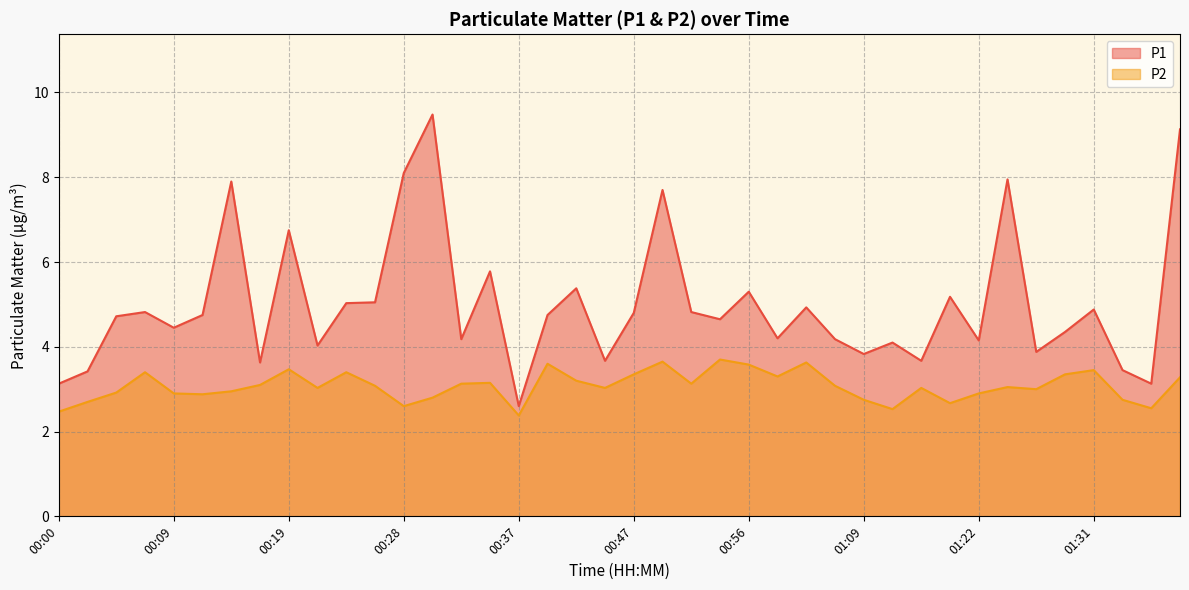

At 00:52, list the series in order from smallest to largest.

P2, P1